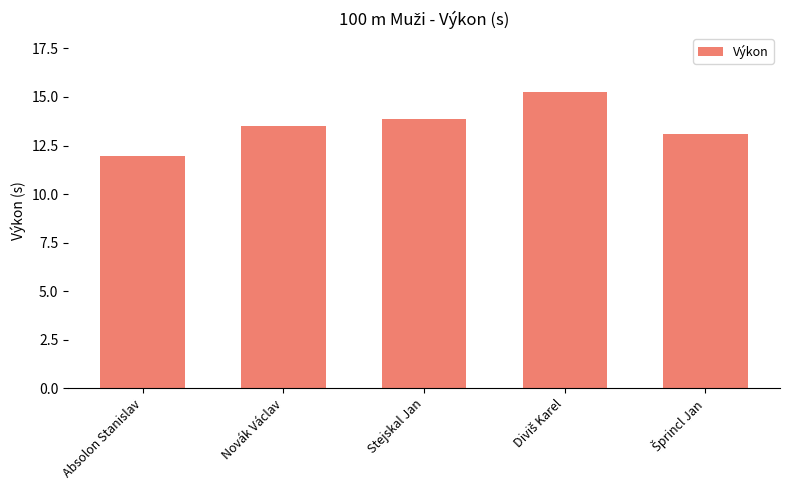

Is it true that the value at Novák Václav is 7.4?

False